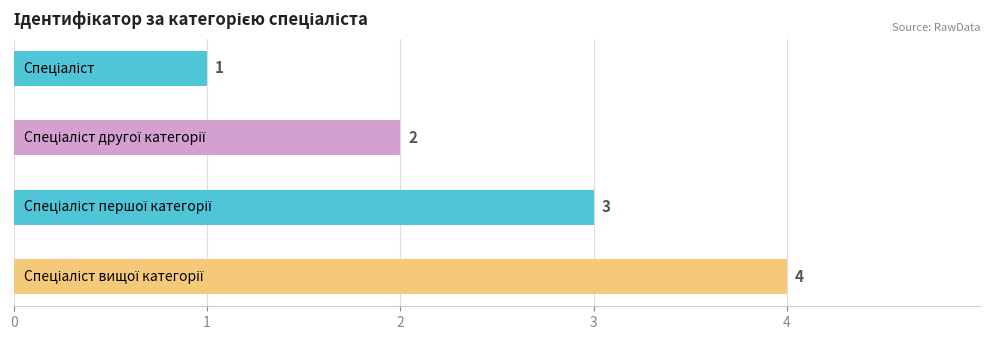

How many series are shown in this chart?

1